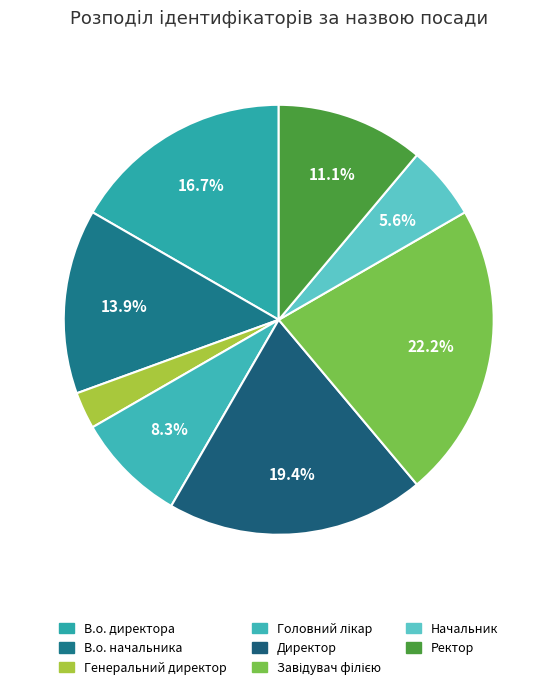

Which slice is the largest?

Завідувач філією